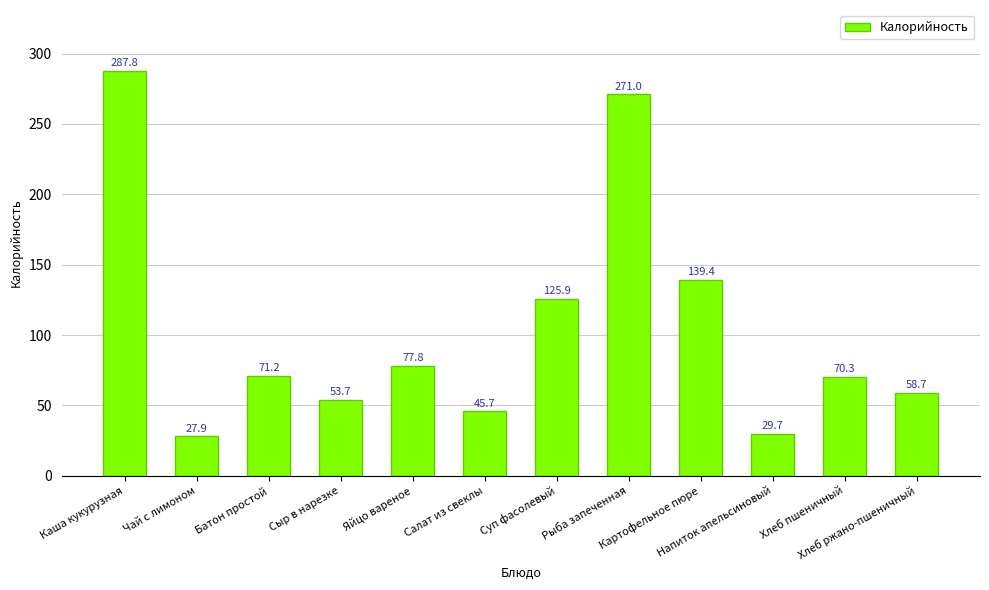

How many values are below 71?

6